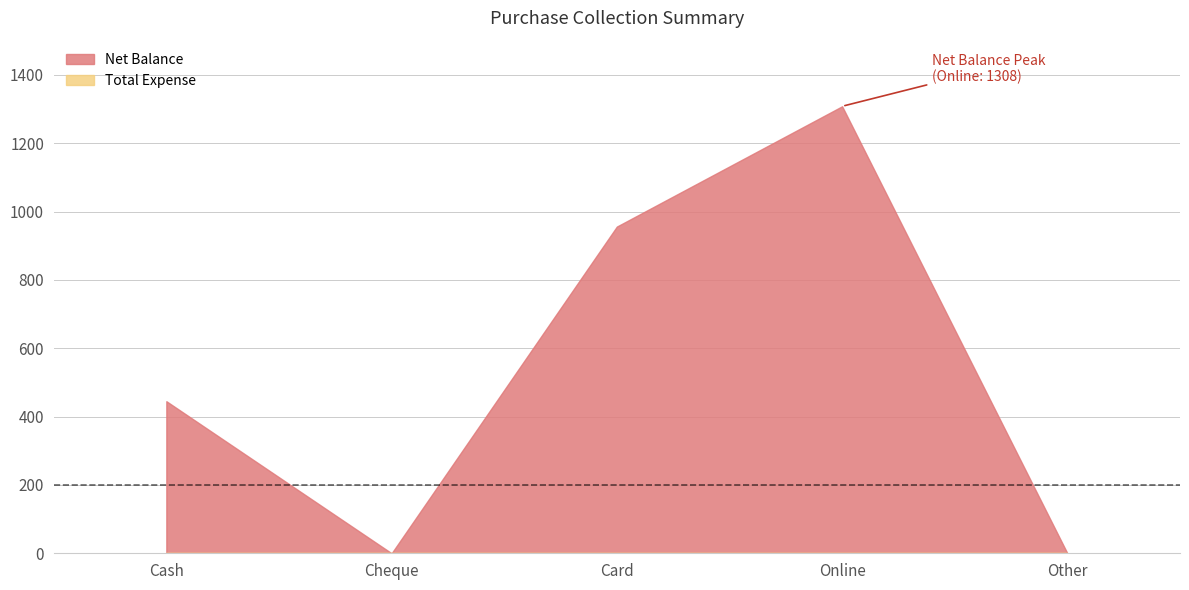

At which category does the chart reach its peak across all series?

Online